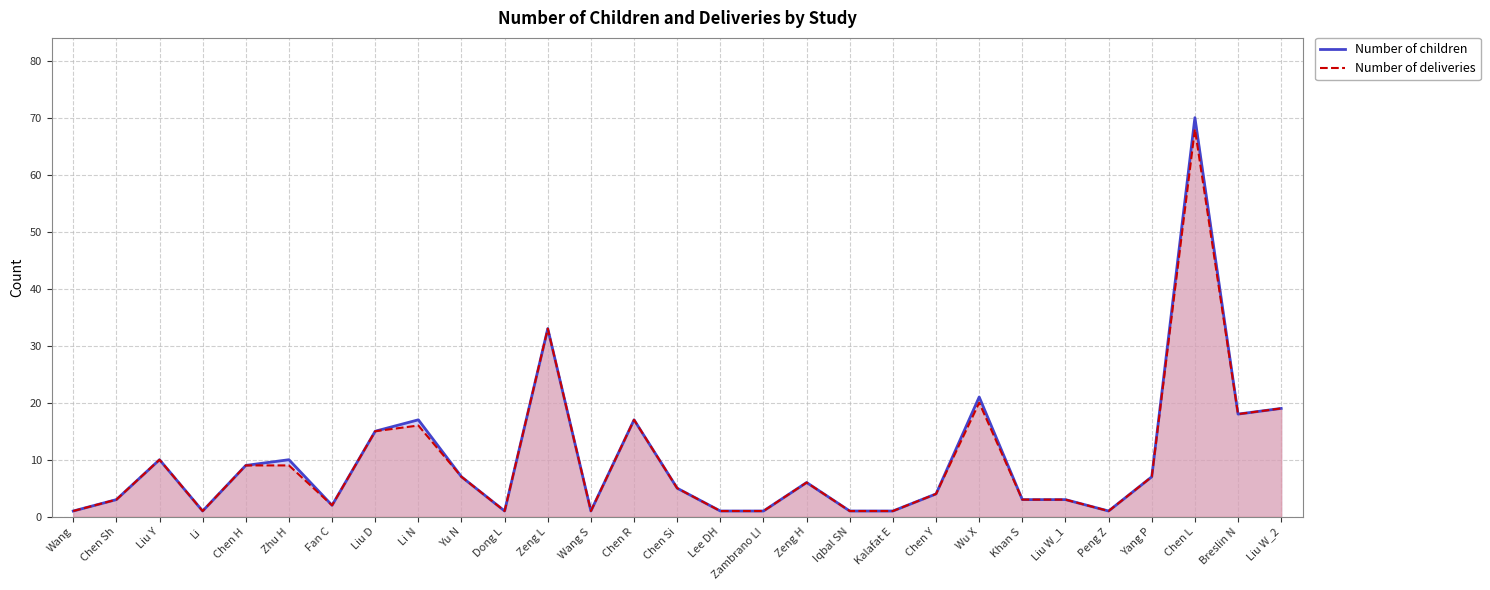

How many data points in Number of children are less than 5?

14